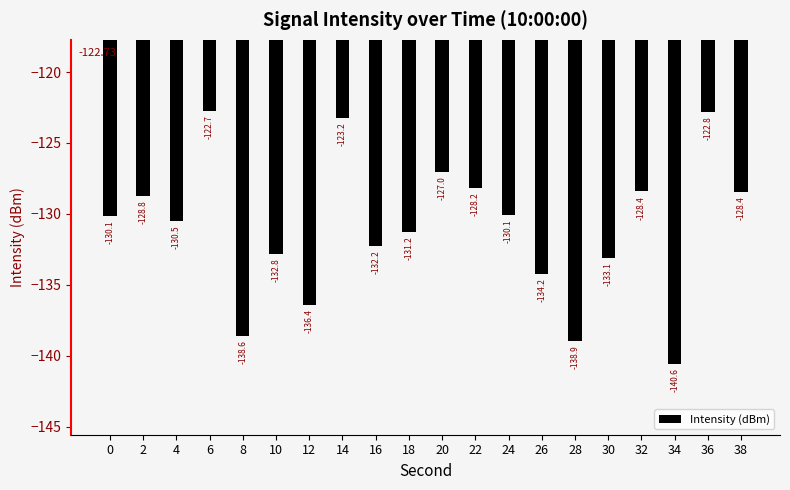

What is the change in value from 22 to 36?

+5.4